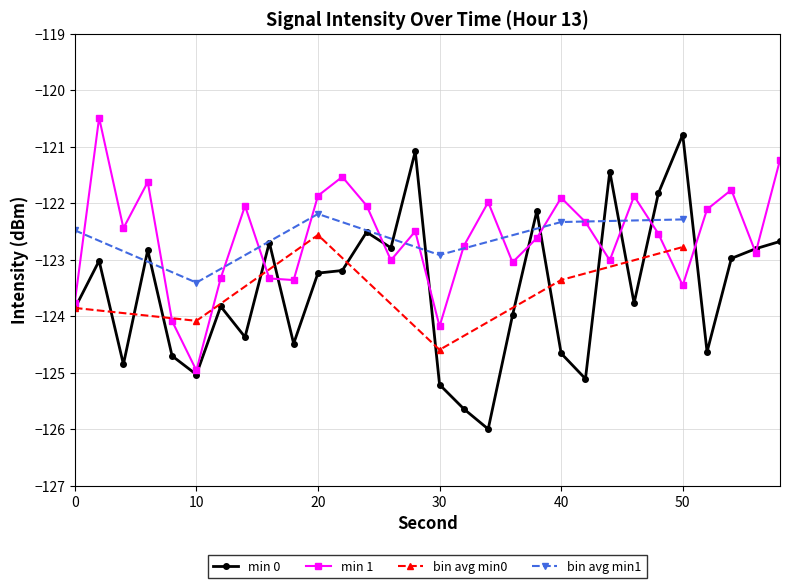

What is the value of the min 0 point at the 6th from the left?

-125.0